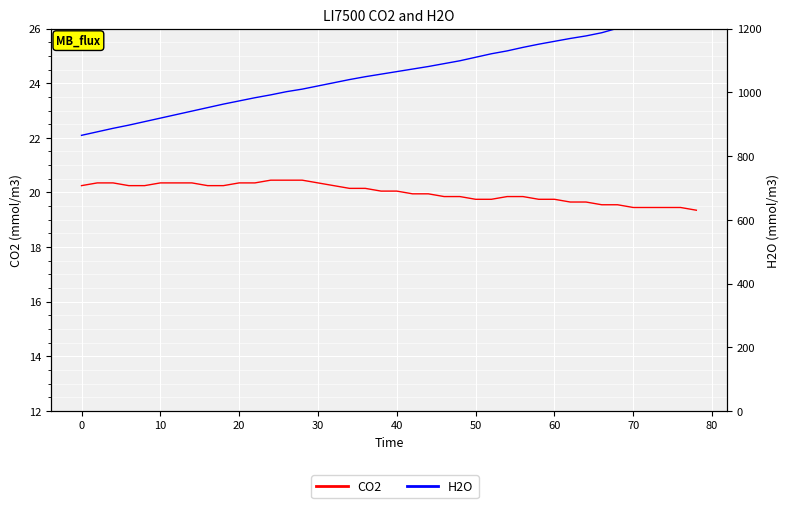

How many lines are shown in the chart?

2